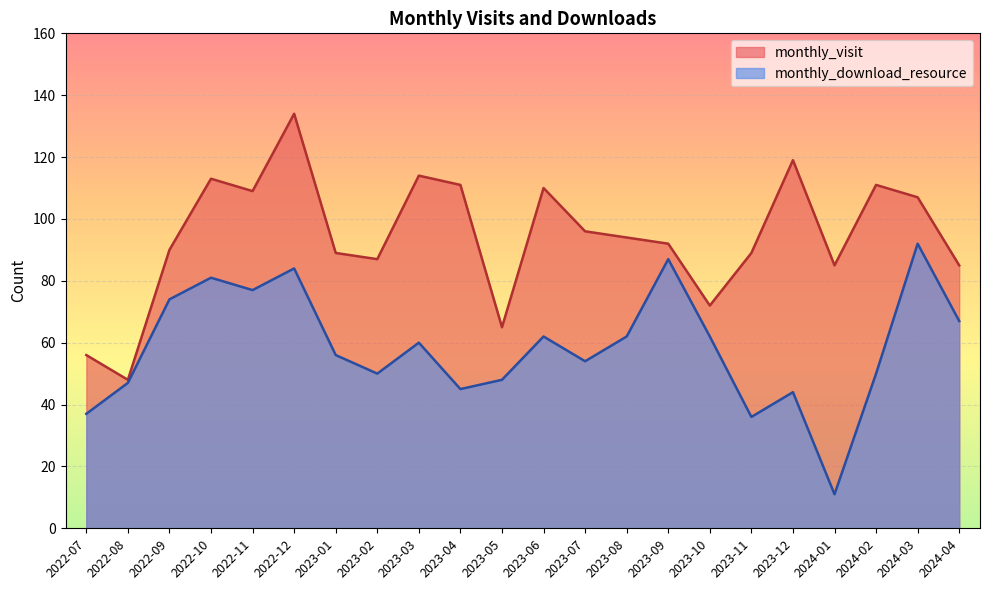

How many interior local valleys does the monthly_download_resource series have?

6